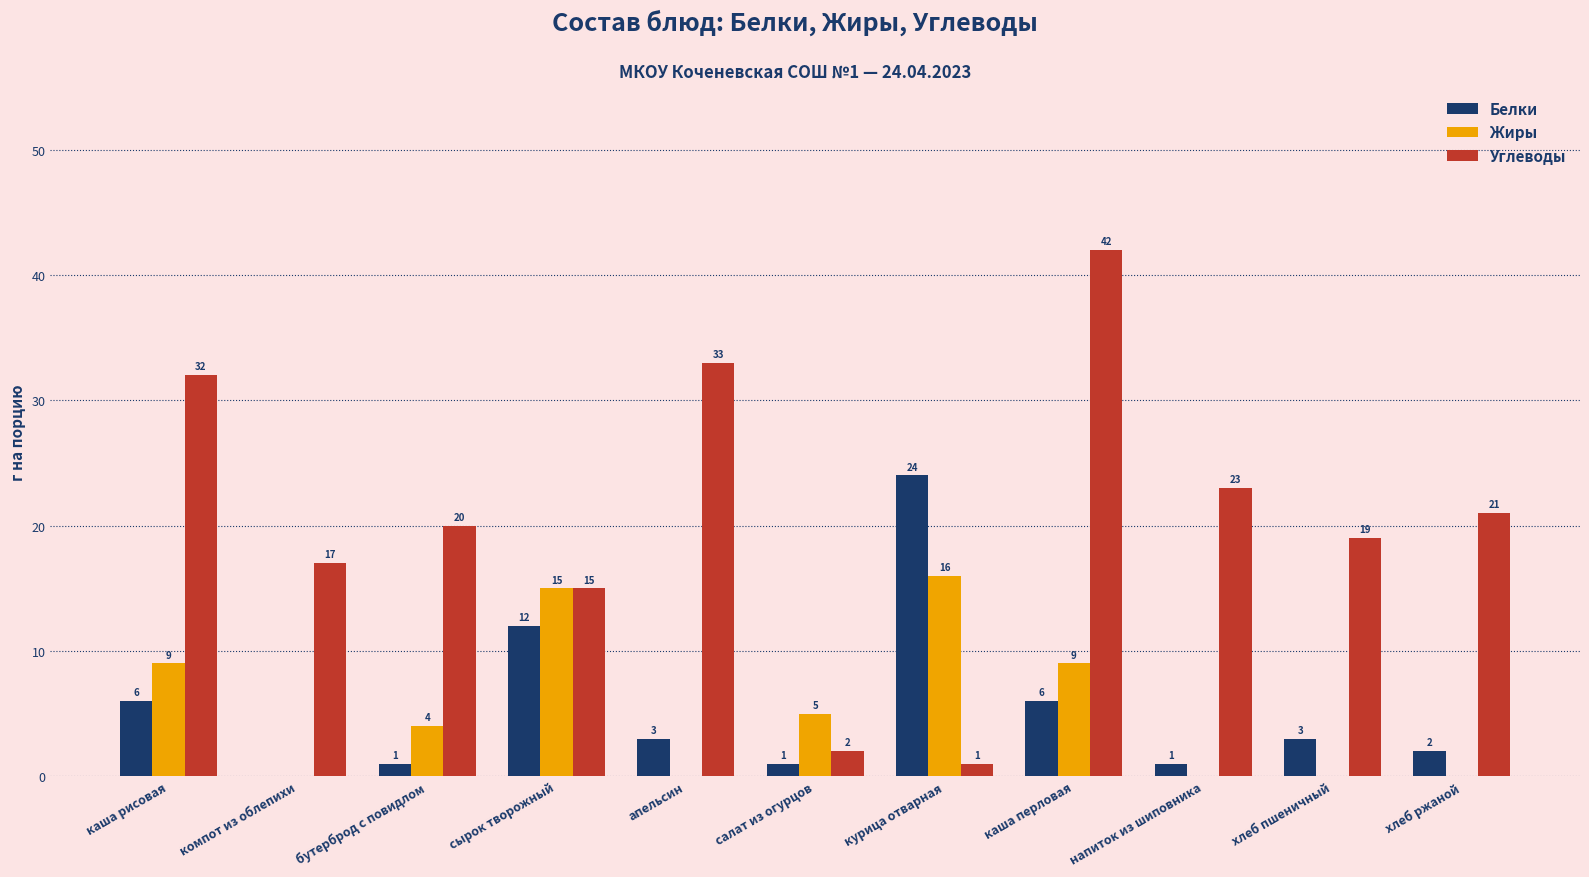

What is the sum of all Белки values?

59